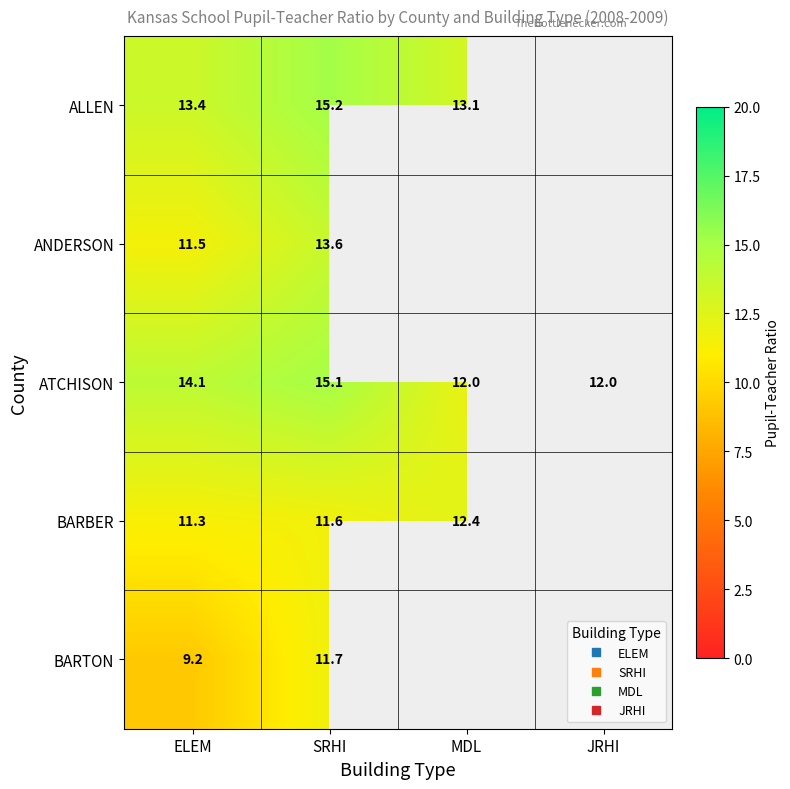

True or false: ALLEN has a value of 21.4 at MDL.

False